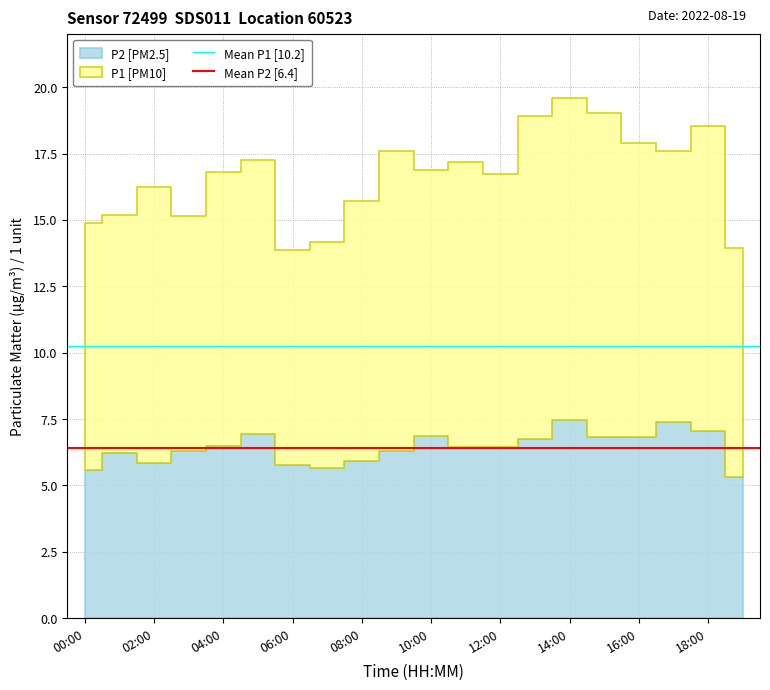

What is the sum of the Mean P1 [10.2] values at 00:00 and 02:00?

20.5